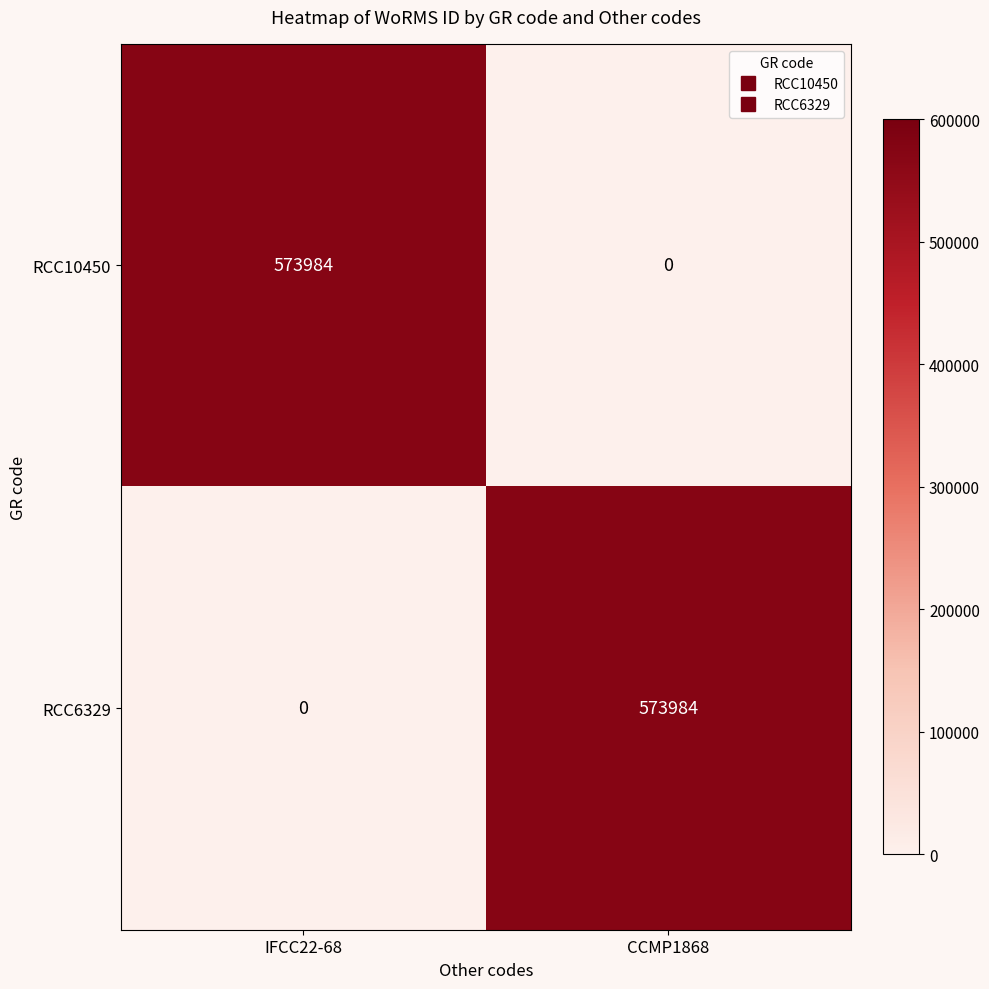

Reading left to right, list all the values displayed in this chart.

RCC10450: IFCC22-68=573984	CCMP1868=0
RCC6329: IFCC22-68=0	CCMP1868=573984